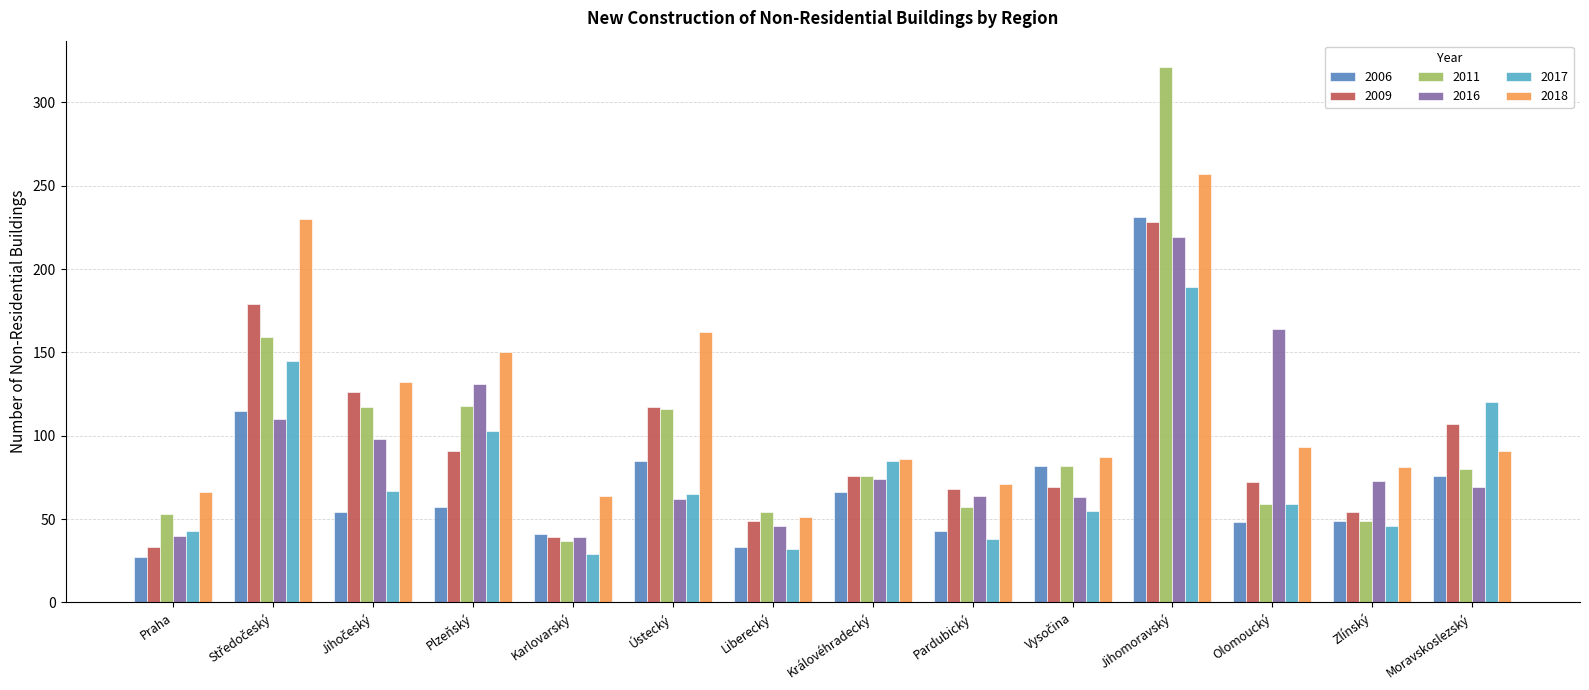

At how many categories does at least one series exceed 275?

1